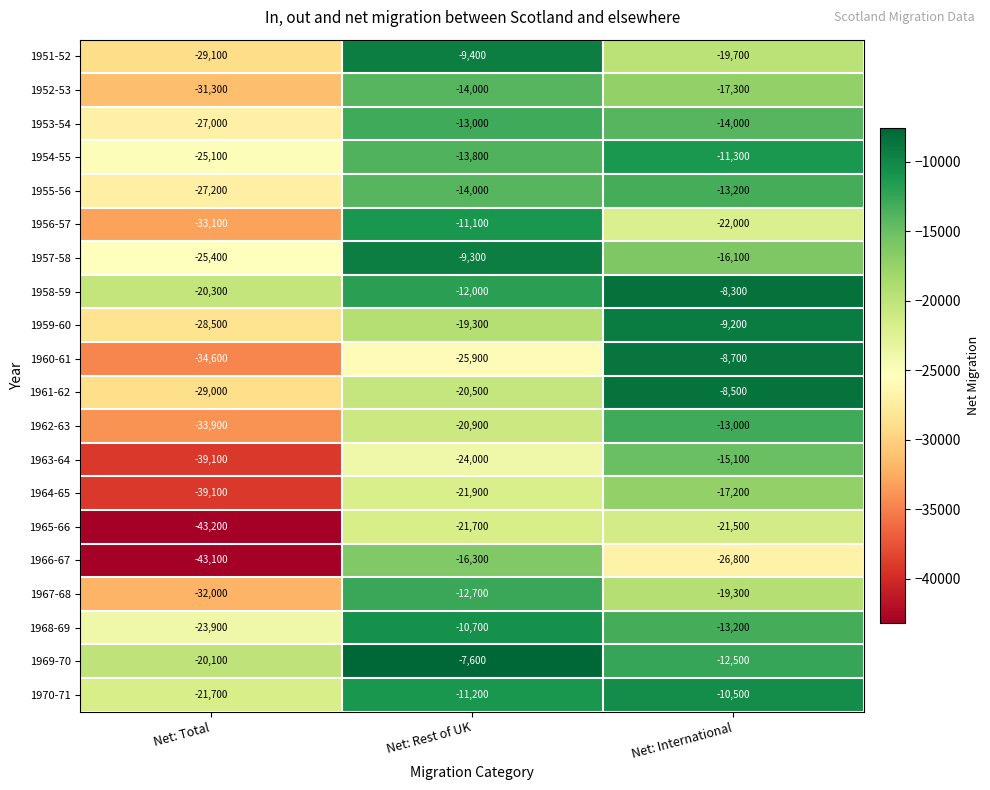

The 1957-58 series shows -39791 at Net: Total. True or false?

False